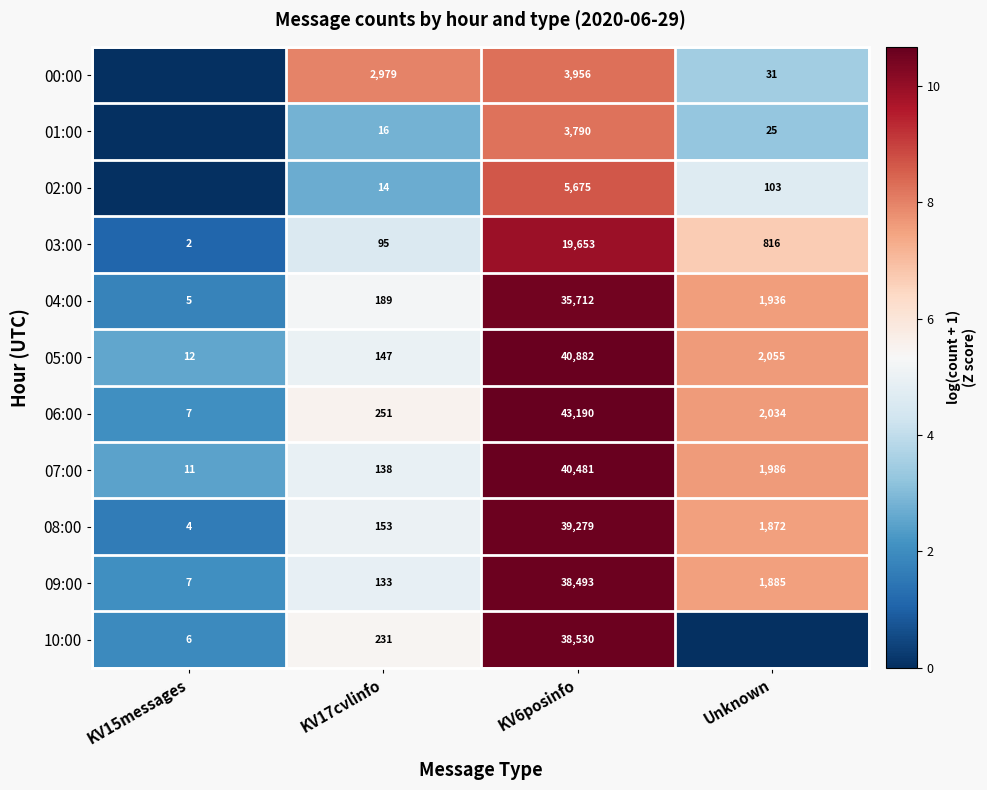

The value of 05:00 at KV17cvlinfo is 55. True or false?

False